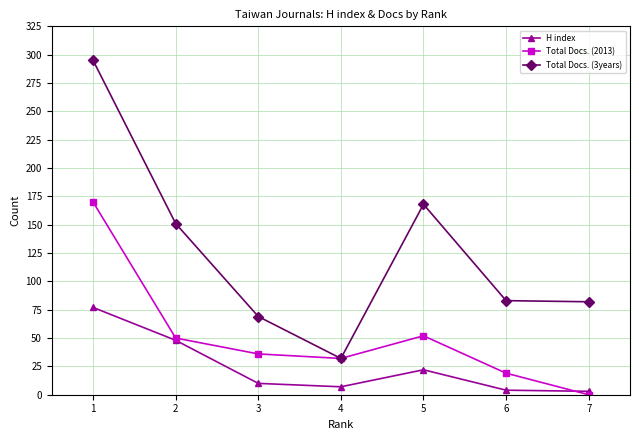

Where is the first local maximum for H index?

5